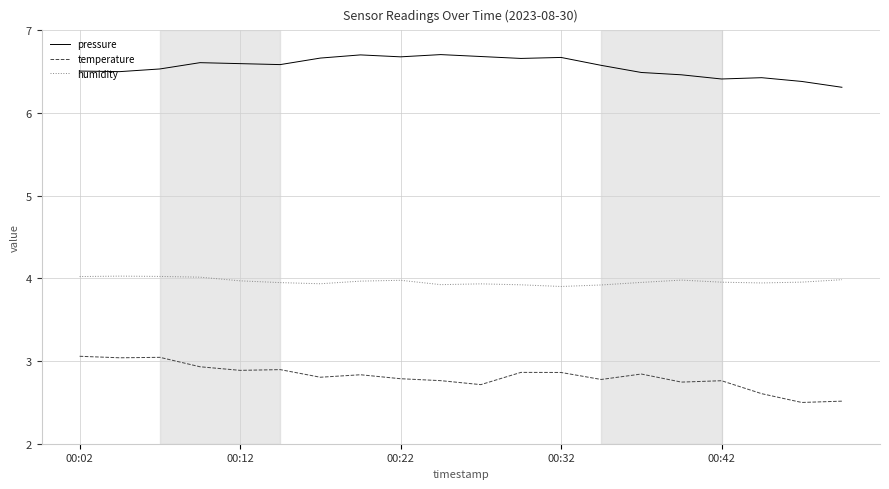

True or false: pressure and humidity cross at least once.

False